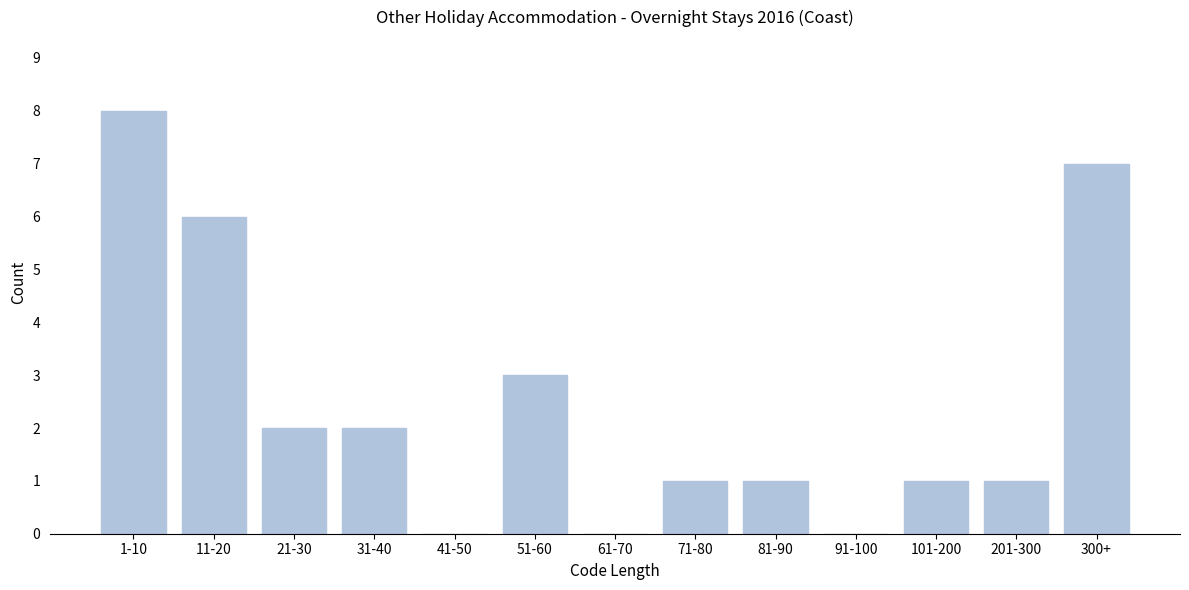

Reading left to right, extract all data points from this chart.

1-10=8	11-20=6	21-30=2	31-40=2	41-50=0	51-60=3	61-70=0	71-80=1	81-90=1	91-100=0	101-200=1	201-300=1	300+=7